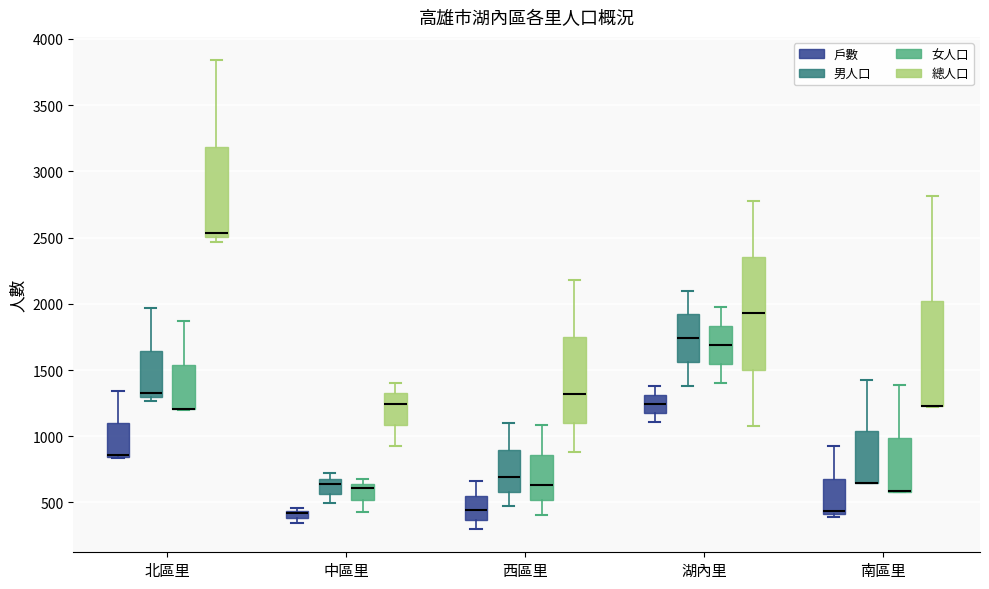

Where does the upper whisker of the box for 湖內里 (女人口) end on the y-axis? The values are not printed on the chart, so give them approximately, as read against the axis.

2000